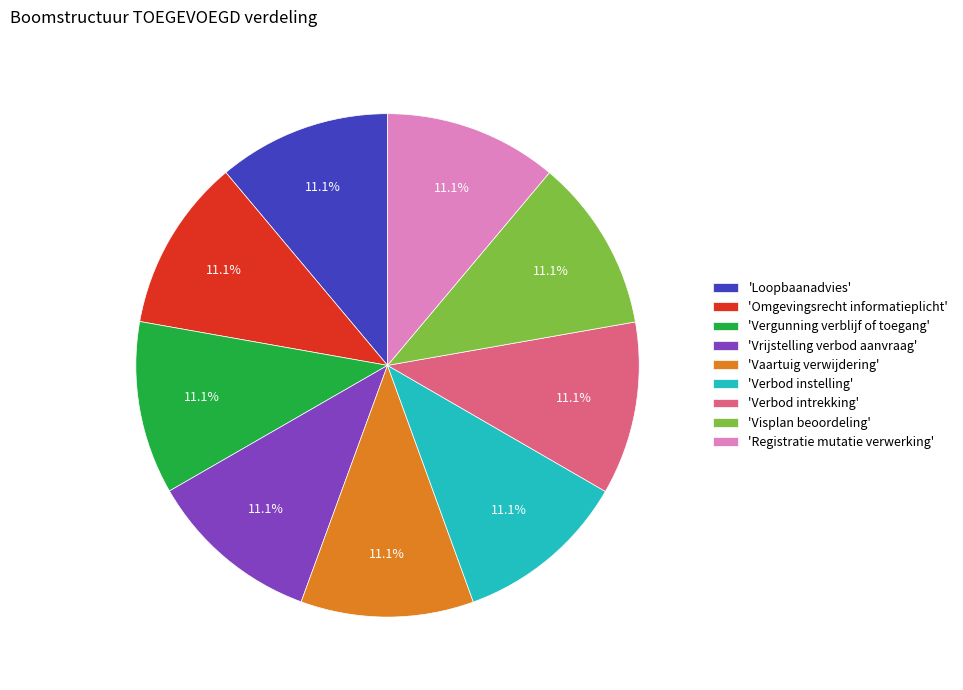

Does any single category account for the majority?

No